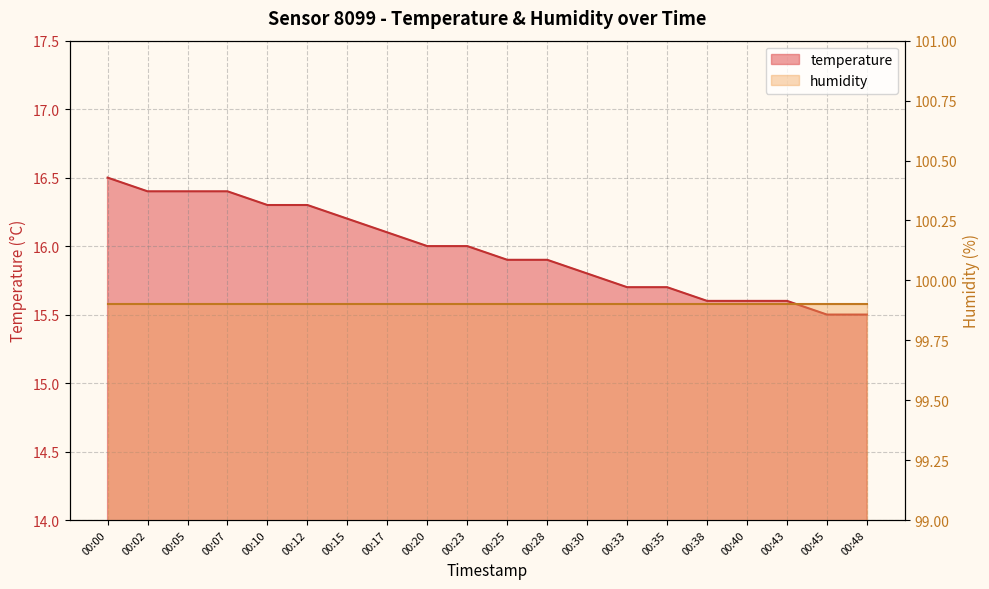

Reading right to left, list all the values displayed in this chart.

00:48=15.5	00:45=15.5	00:43=15.6	00:40=15.6	00:38=15.6	00:35=15.7	00:33=15.7	00:30=15.8	00:28=15.9	00:25=15.9	00:23=16.0	00:20=16.0	00:17=16.1	00:15=16.2	00:12=16.3	00:10=16.3	00:07=16.4	00:05=16.4	00:02=16.4	00:00=16.5